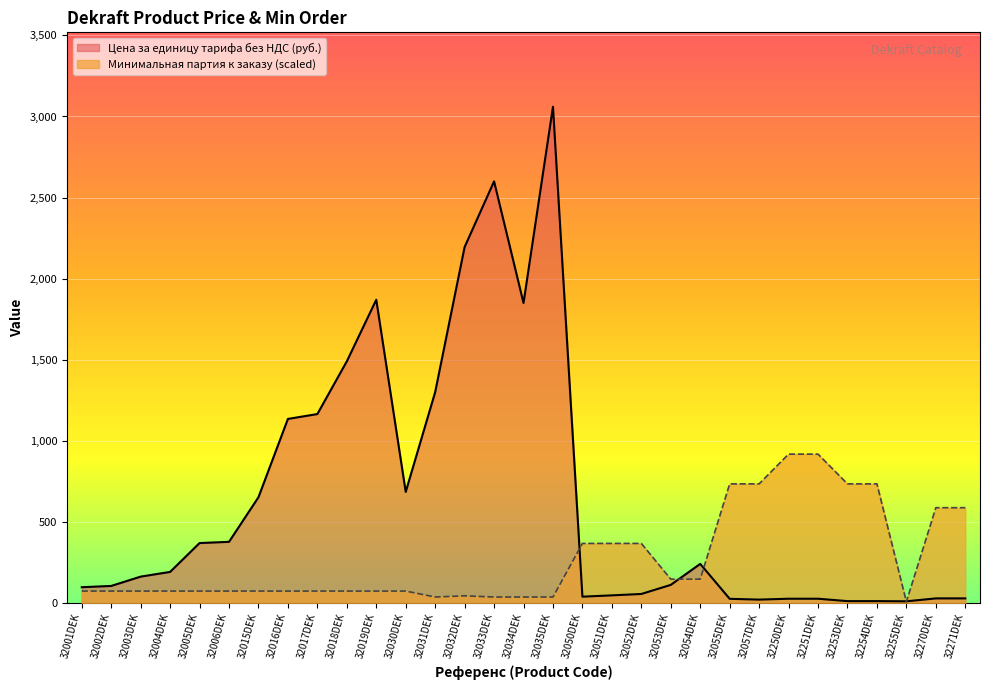

Which series has the largest range (max minus min)?

Цена за единицу тарифа без НДС (руб.)